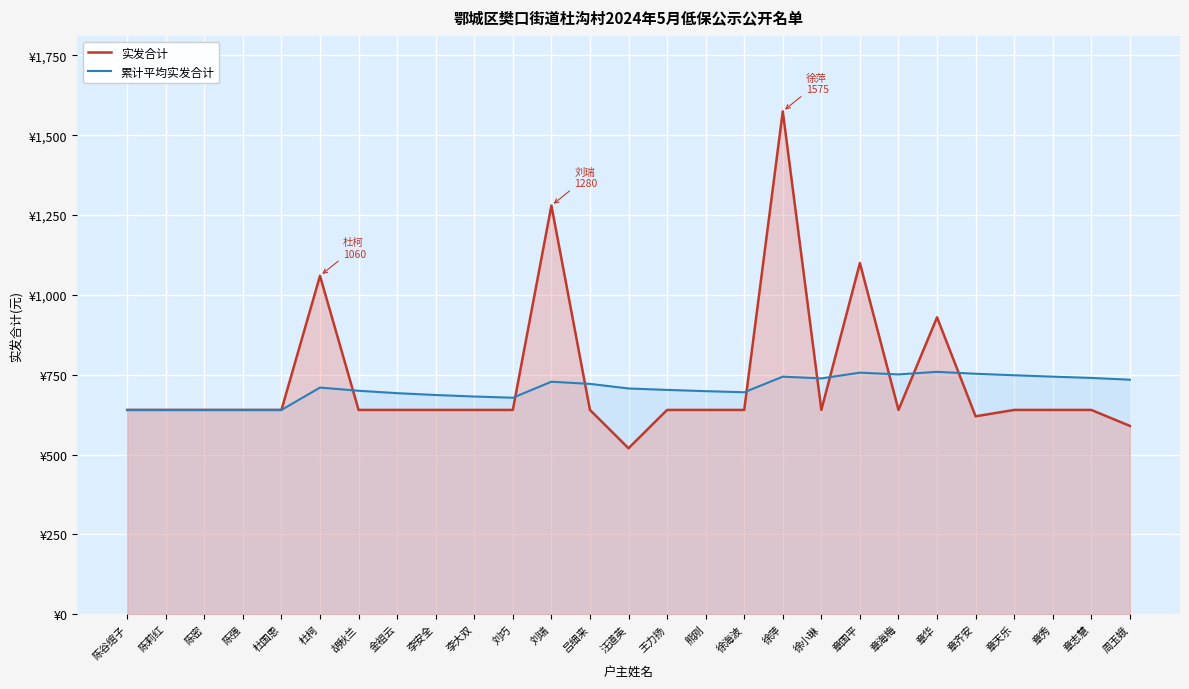

What is the difference between the maximum and second lowest values in the 实发合计 series?

985.0